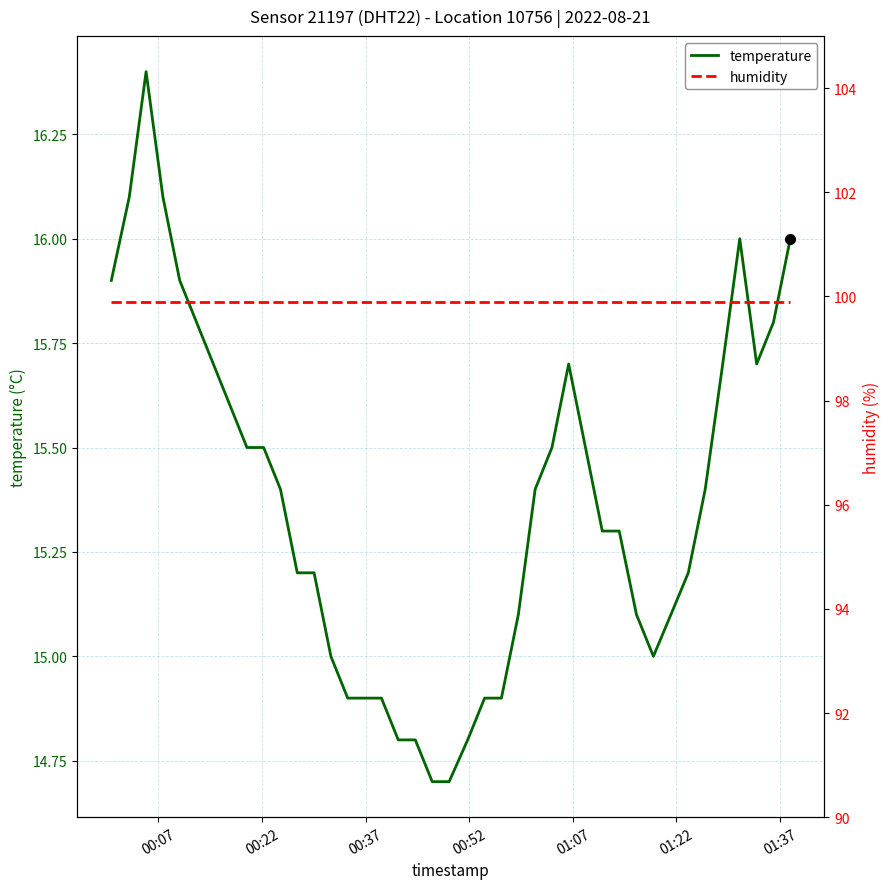

Reading left to right, what are all the values shown in this chart?

temperature: 15.9	16.1	16.4	16.1	15.9	15.8	15.7	15.6	15.5	15.5	15.4	15.2	15.2	15.0	14.9	14.9	14.8	14.8	14.7	14.7	14.8	14.9	14.9	15.1	15.4	15.5	15.7	15.5	15.3	15.3	15.1	15.0	15.1	15.2	15.4	15.7	16.0	15.7	15.8	16.0
humidity: 99.9	99.9	99.9	99.9	99.9	99.9	99.9	99.9	99.9	99.9	99.9	99.9	99.9	99.9	99.9	99.9	99.9	99.9	99.9	99.9	99.9	99.9	99.9	99.9	99.9	99.9	99.9	99.9	99.9	99.9	99.9	99.9	99.9	99.9	99.9	99.9	99.9	99.9	99.9	99.9